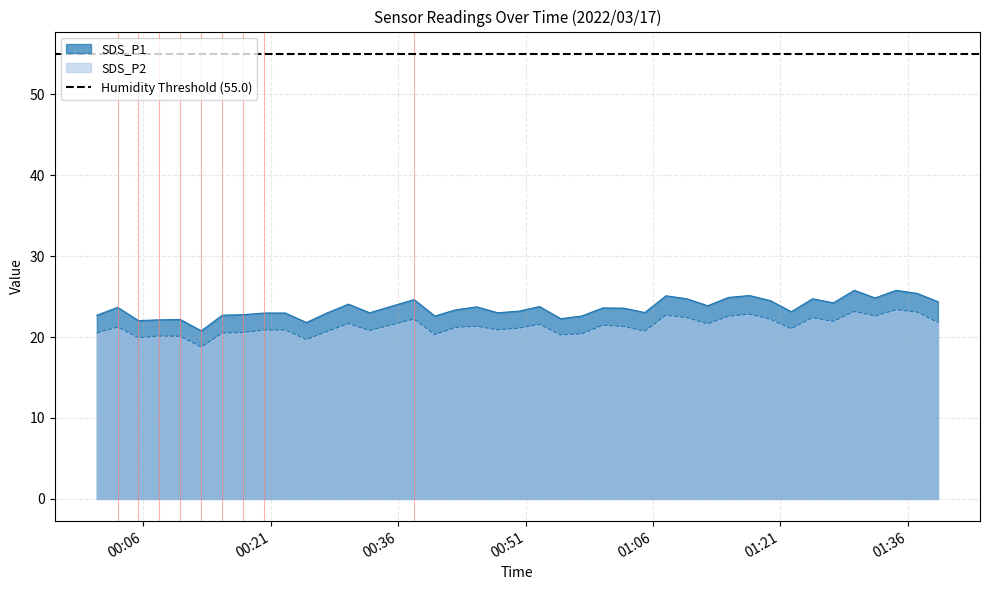

True or false: SDS_P1 and SDS_P2 cross at least once.

False